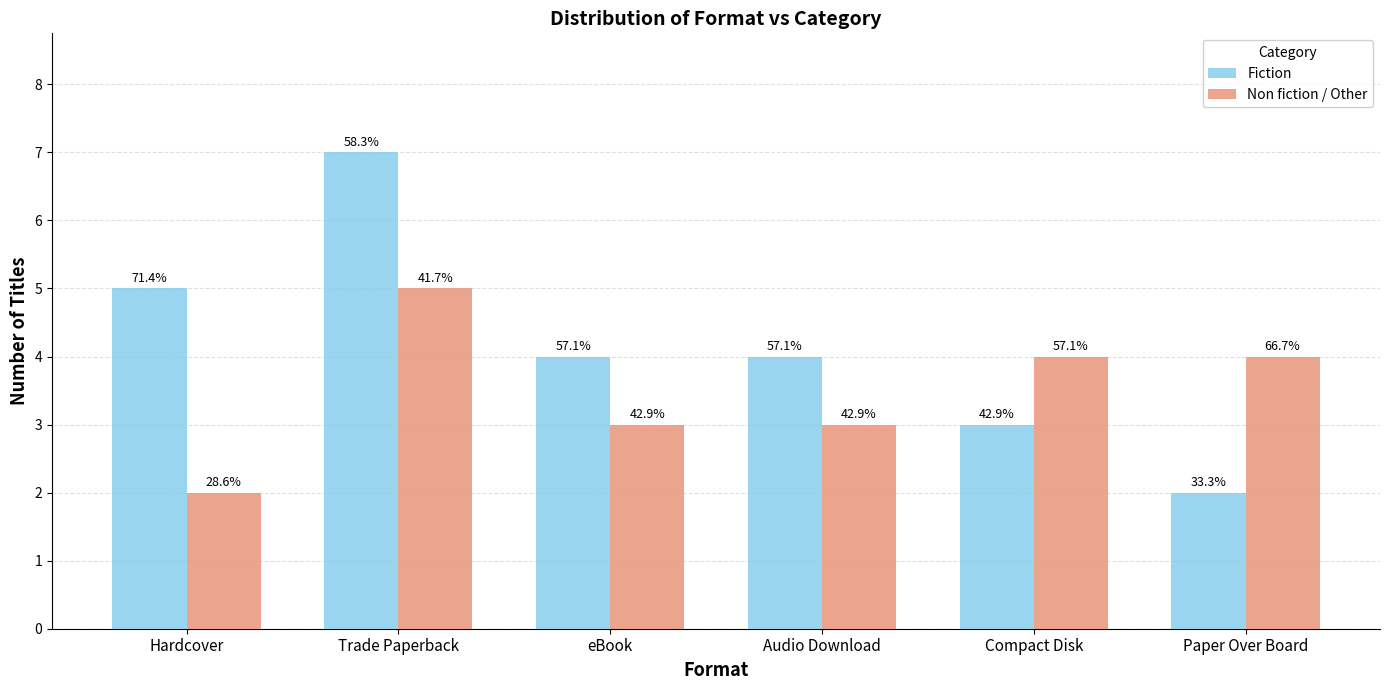

How many groups of bars are there?

6